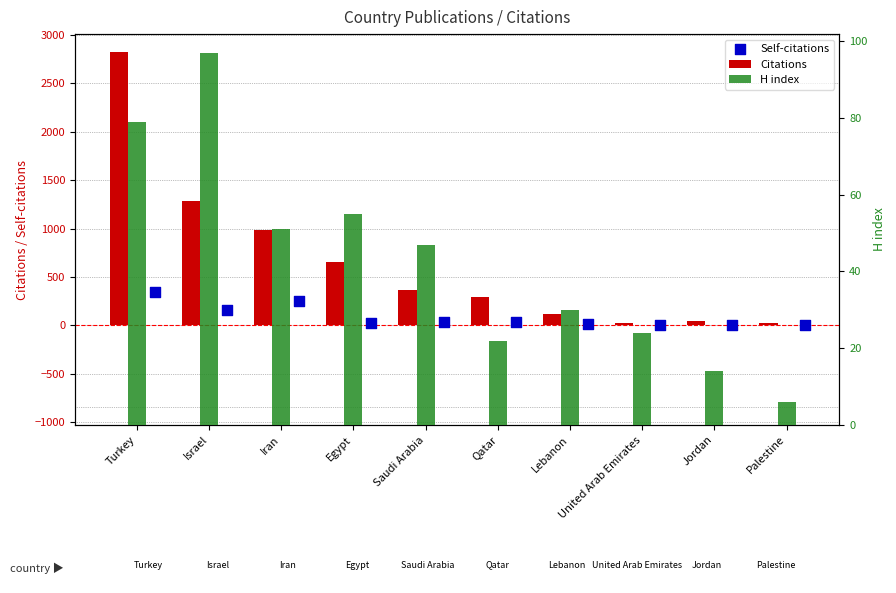

Is the value of Self-citations at United Arab Emirates greater than the value of H index at Qatar?

No